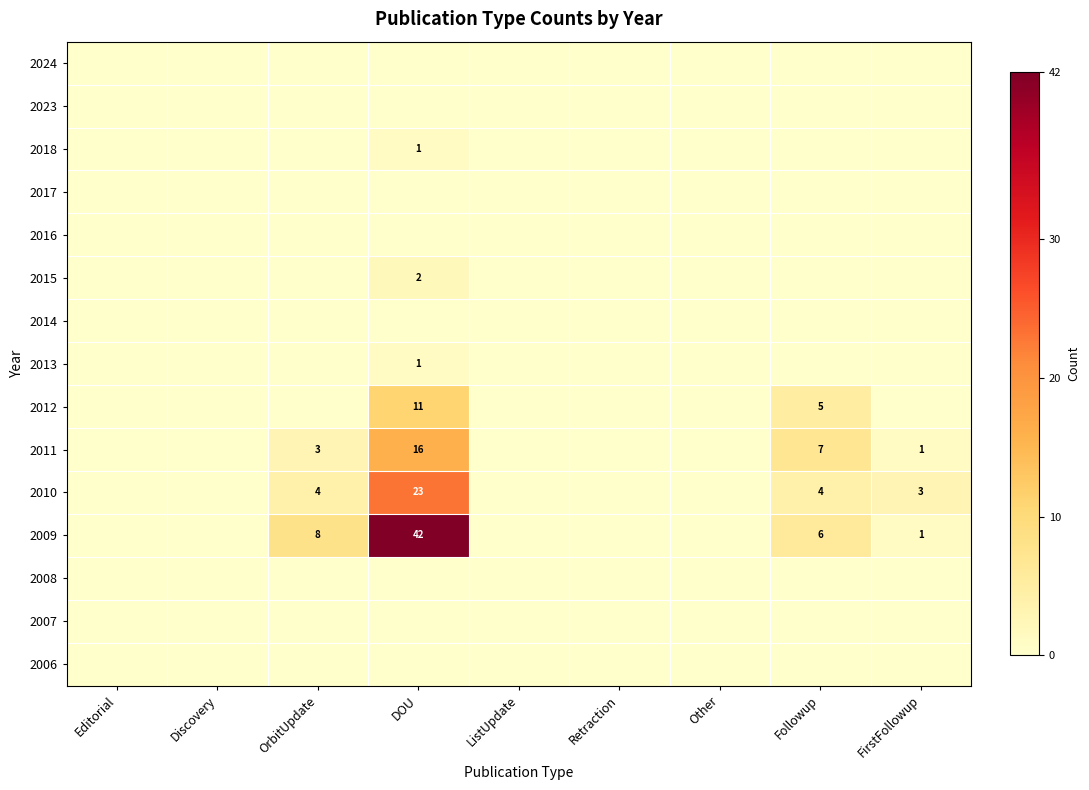

What is the total value across all series at DOU?

96